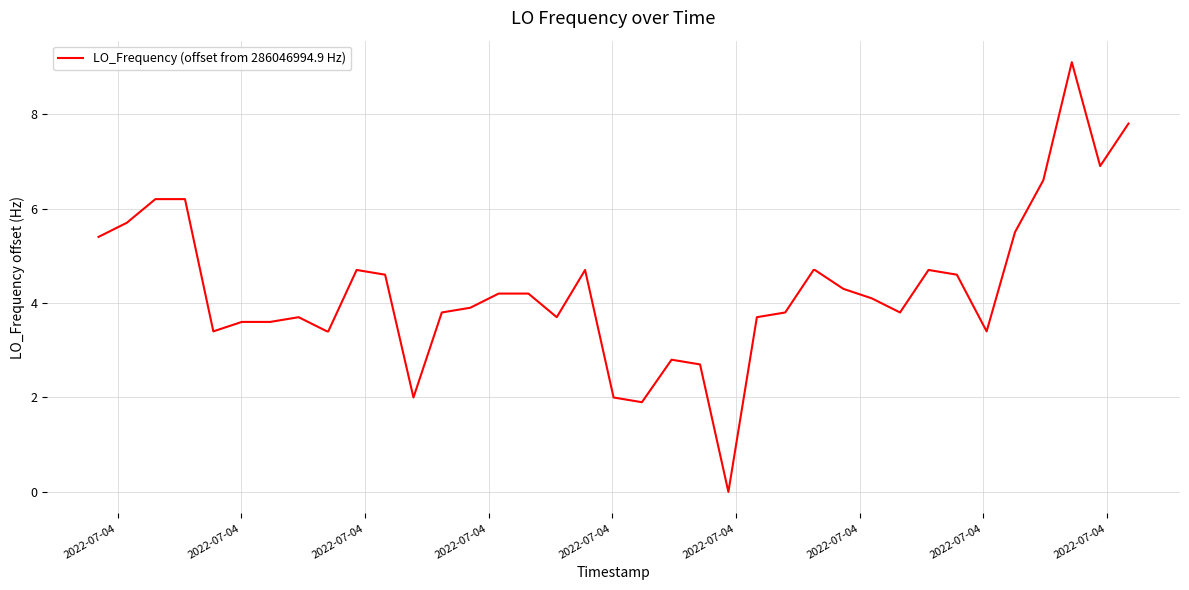

What is the average value?

4.3